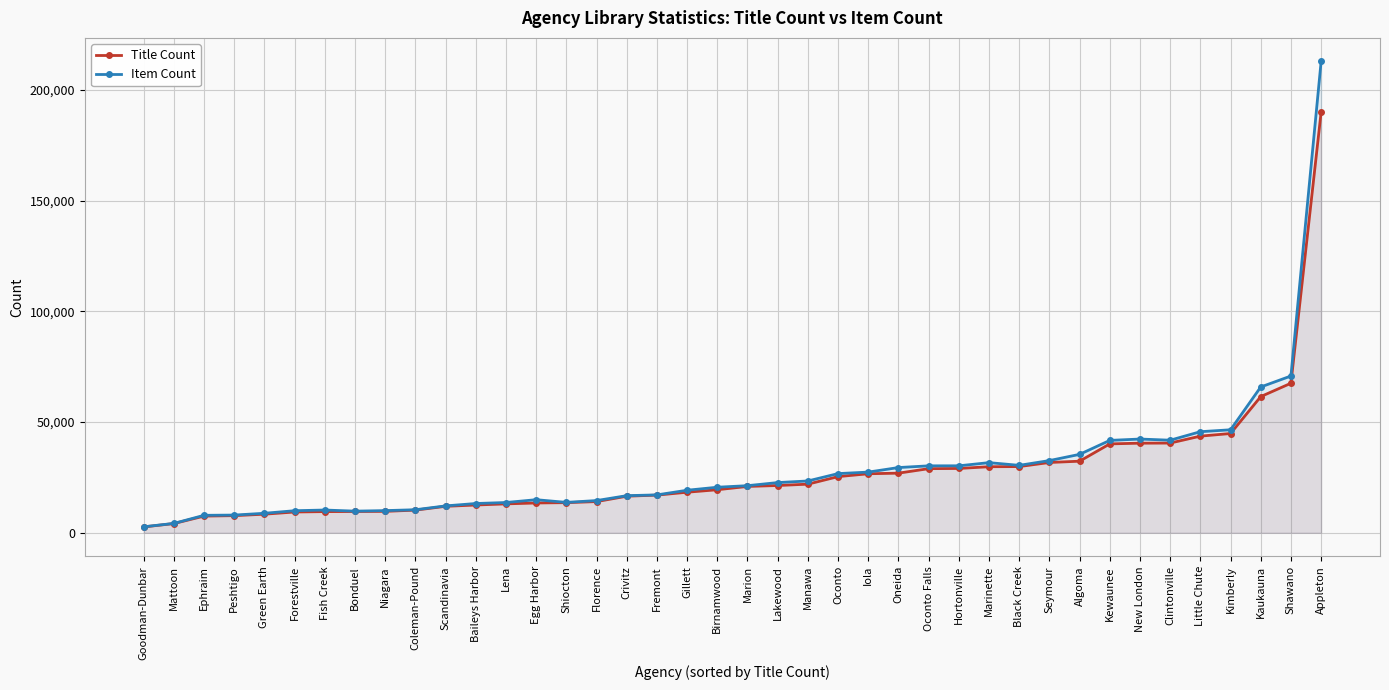

True or false: Item Count and Title Count cross at least once.

False